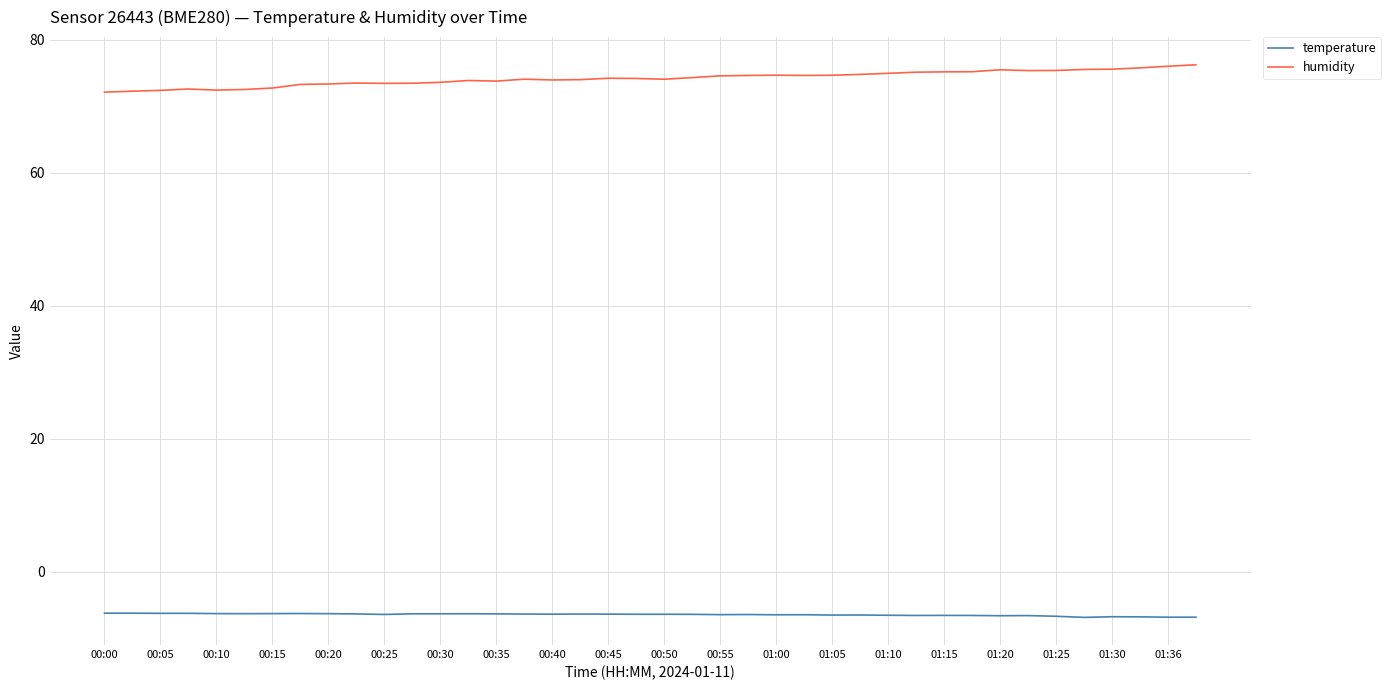

What is the greatest value displayed?

76.2